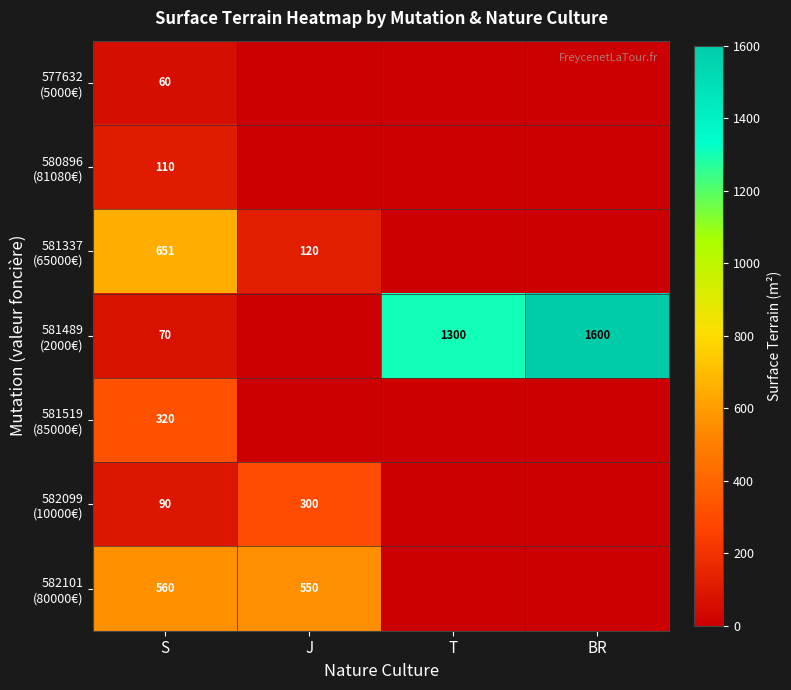

What is the difference between the highest and lowest values at S?

591